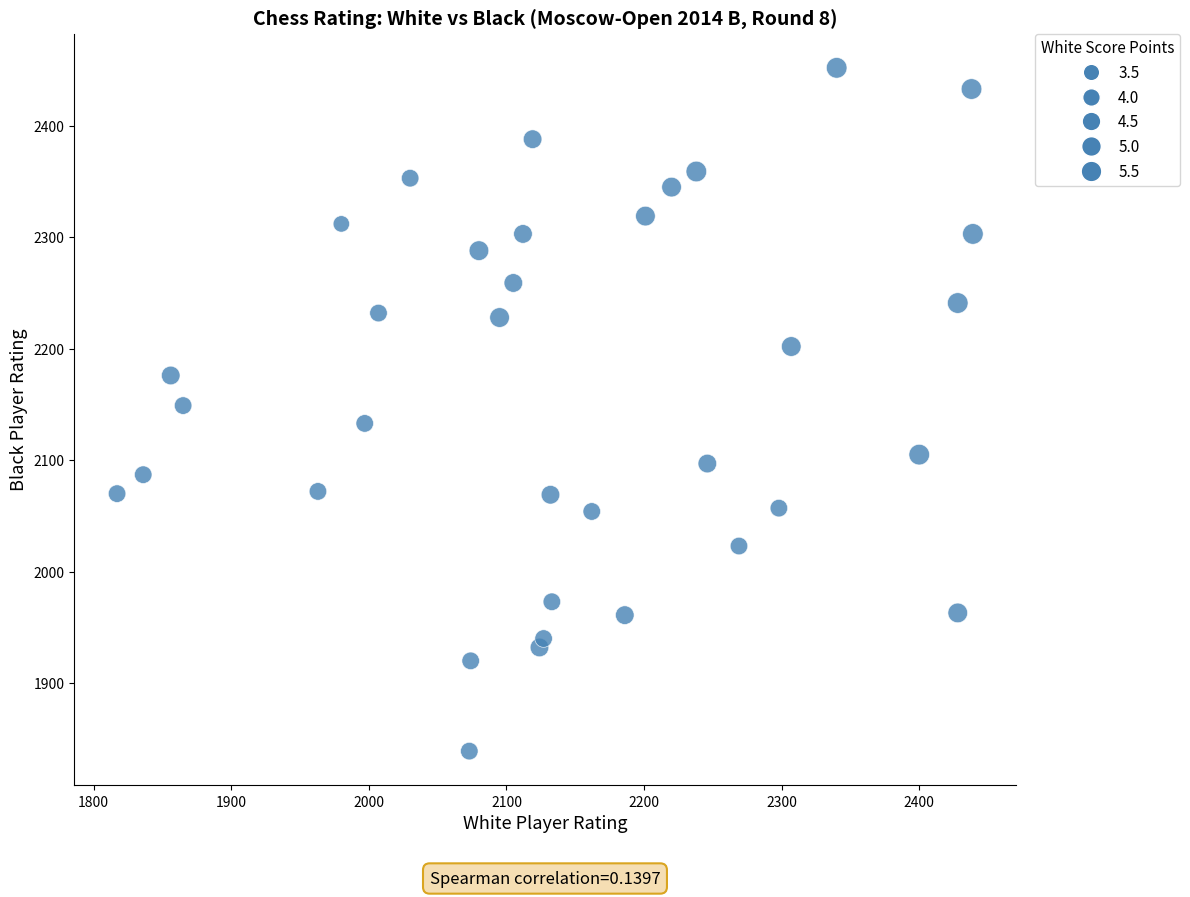

What is the range of Y values (max minus min)?

613